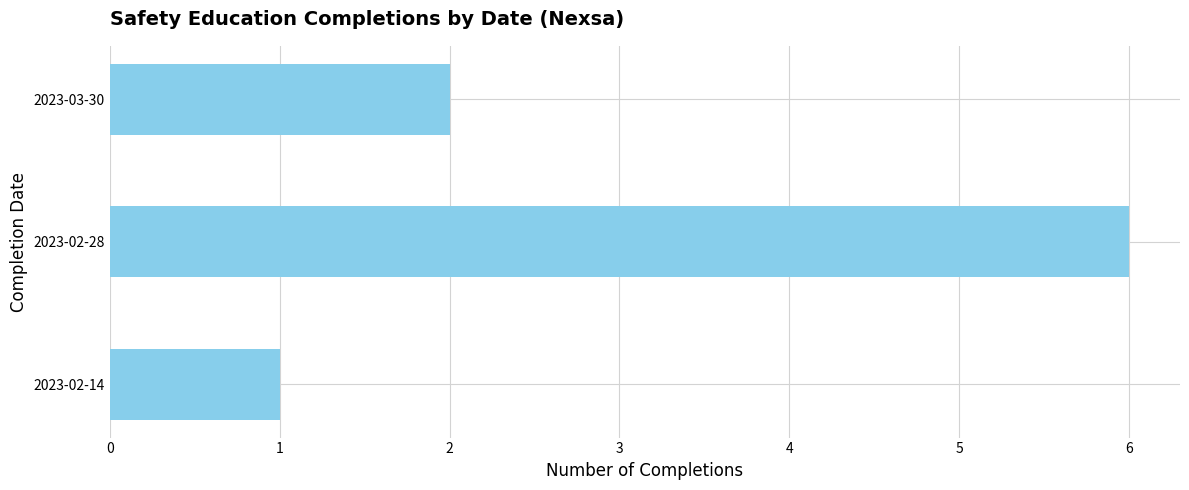

List the labels in order of value, smallest first.

2023-02-14, 2023-03-30, 2023-02-28